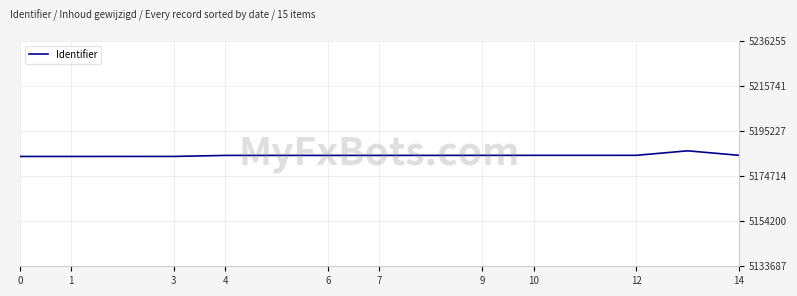

What is the greatest value displayed?

5186255